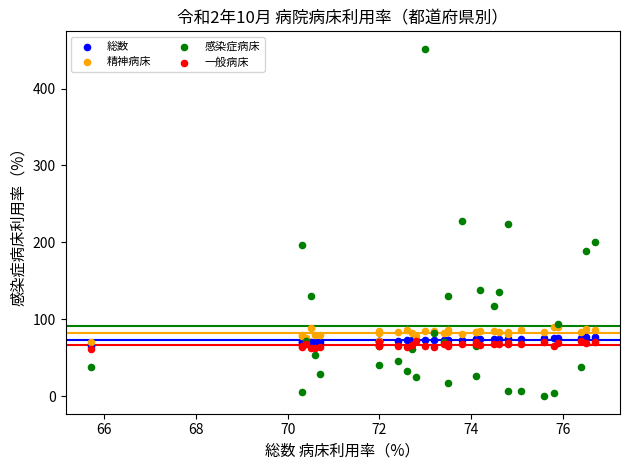

Which series contains the highest Y value?

感染症病床